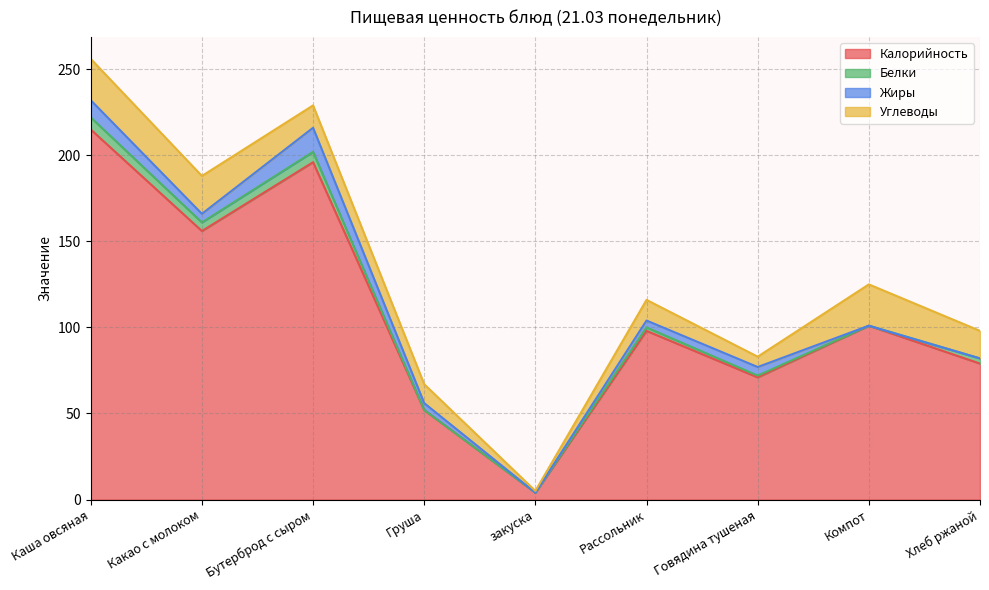

Which label corresponds to the largest value in the chart?

Каша овсяная